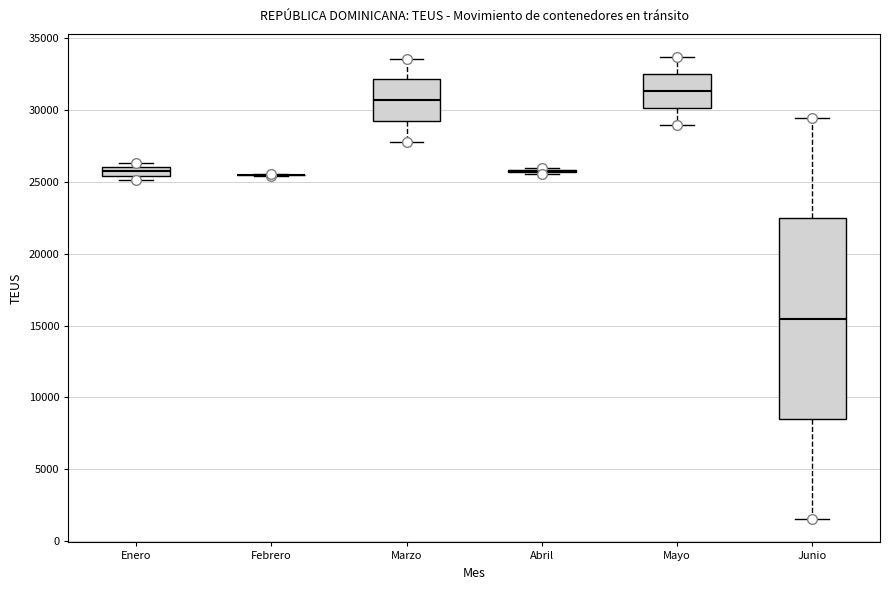

Where does the lower whisker of the box for Junio end on the y-axis? The values are not printed on the chart, so give them approximately, as read against the axis.

1500